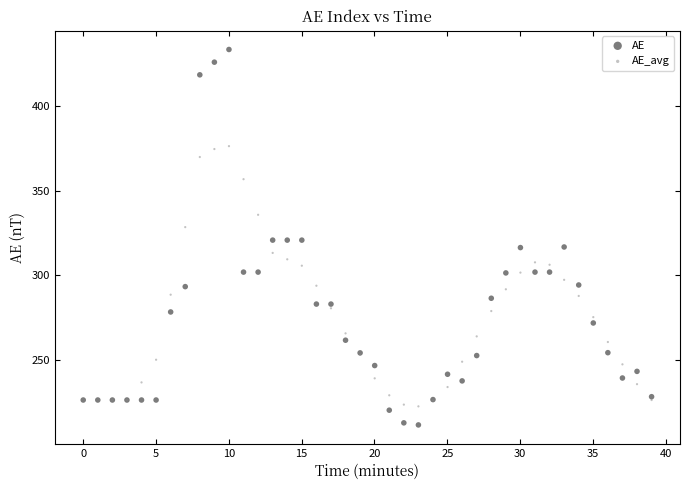

Which series reaches the maximum Y coordinate?

AE